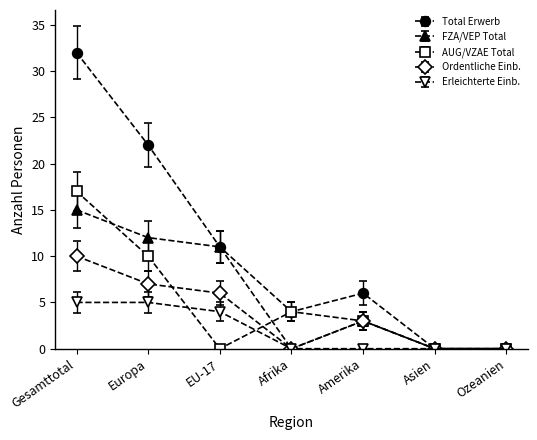

Which category has the highest value across all series?

Gesamttotal